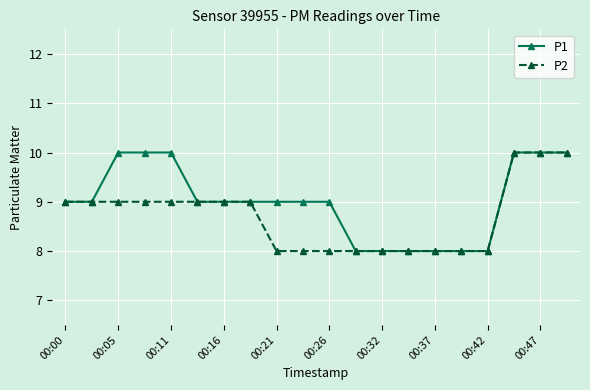

List the series in order of their overall mean, highest first.

P1, P2